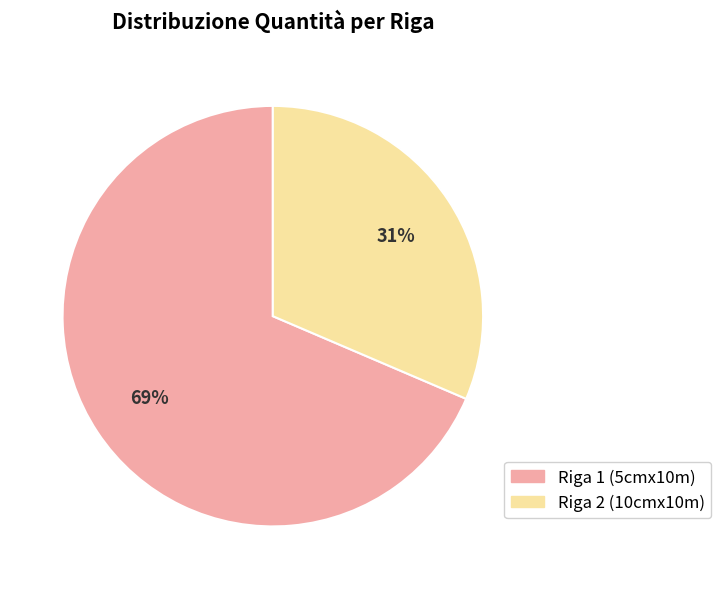

Rank the categories by value from highest to lowest.

Riga 1 (5cmx10m), Riga 2 (10cmx10m)